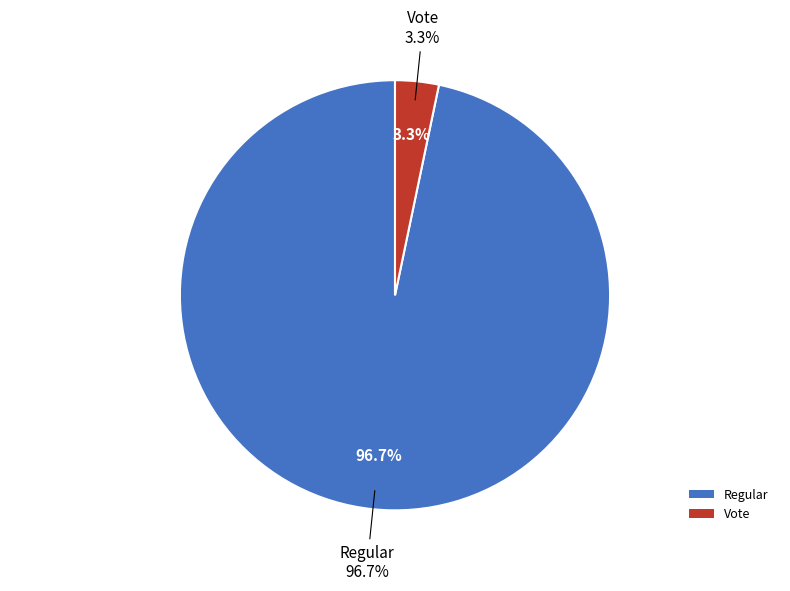

To the nearest percent, what percentage of the pie is Regular?

97%